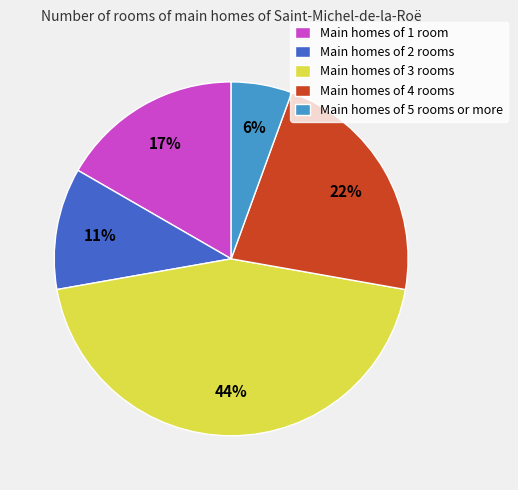

Is there any slice that represents more than half of the pie?

No